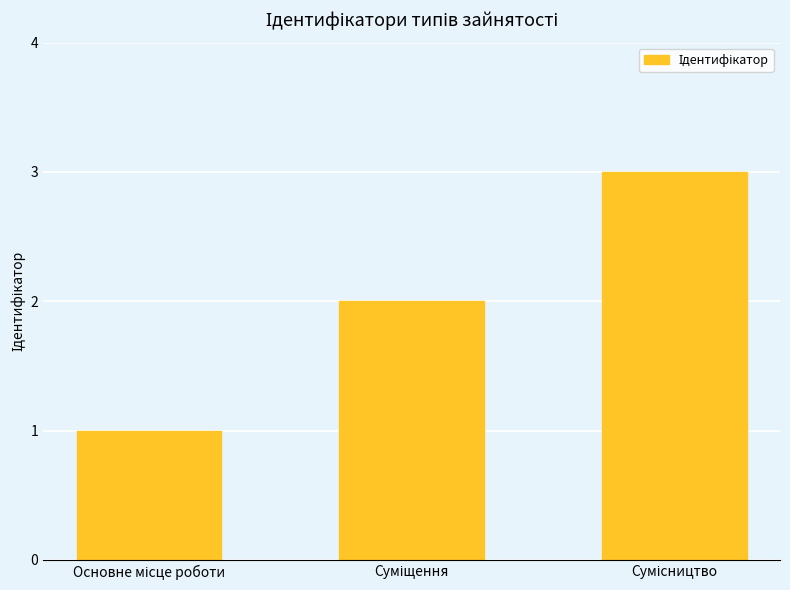

What is the maximum value shown in the chart?

3